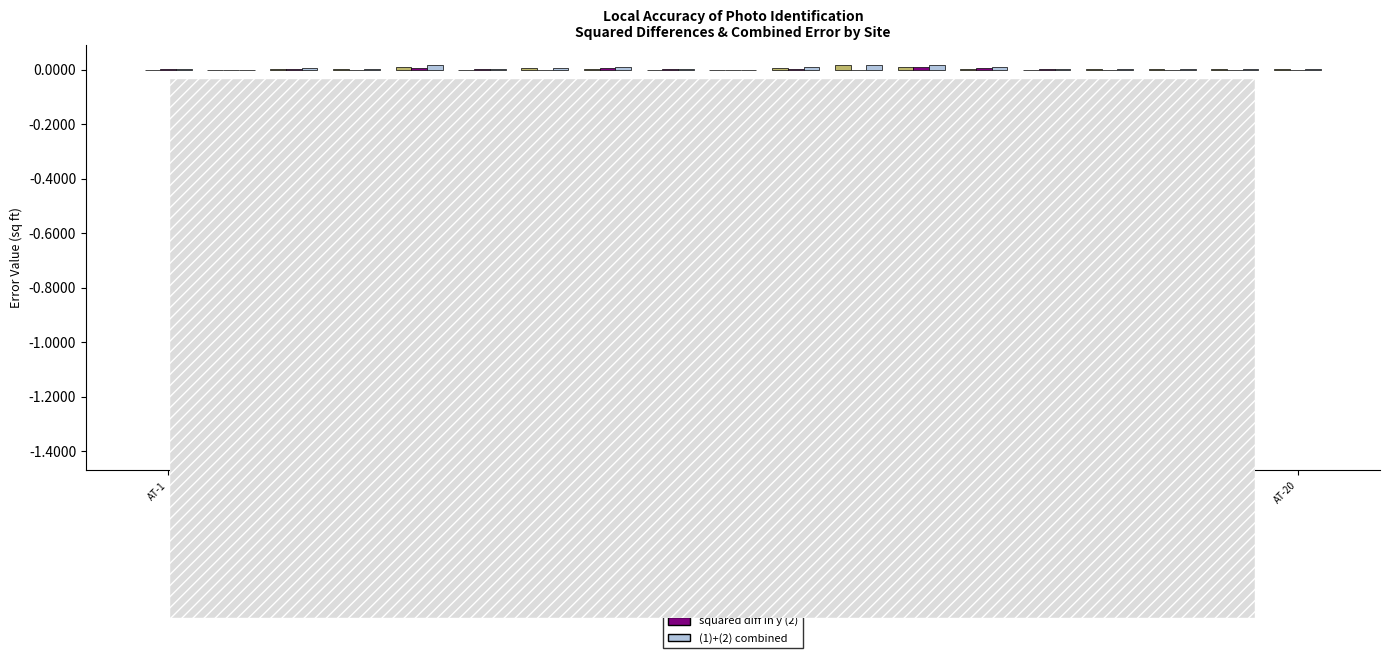

Which series changed the most between AT-4 and AT-5?

(1)+(2) combined